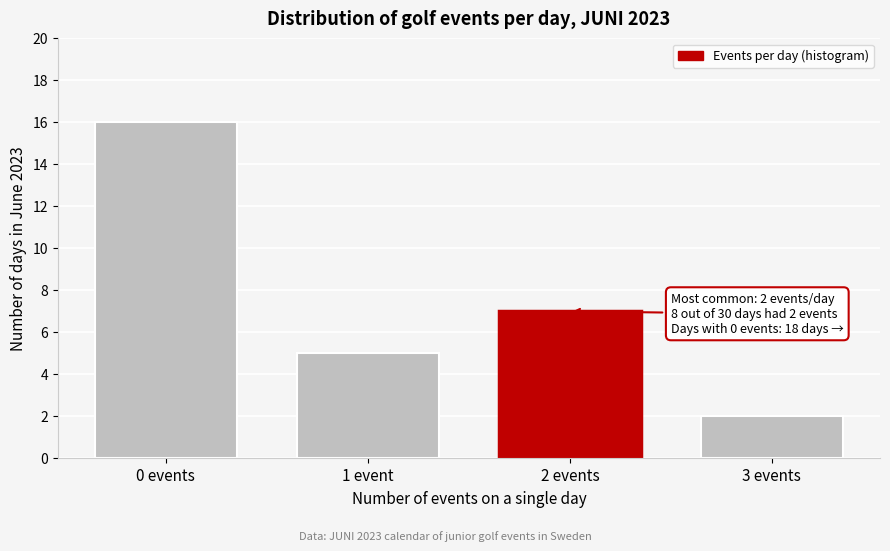

Reading left to right, what are all the values shown in this chart?

16	5	7	2